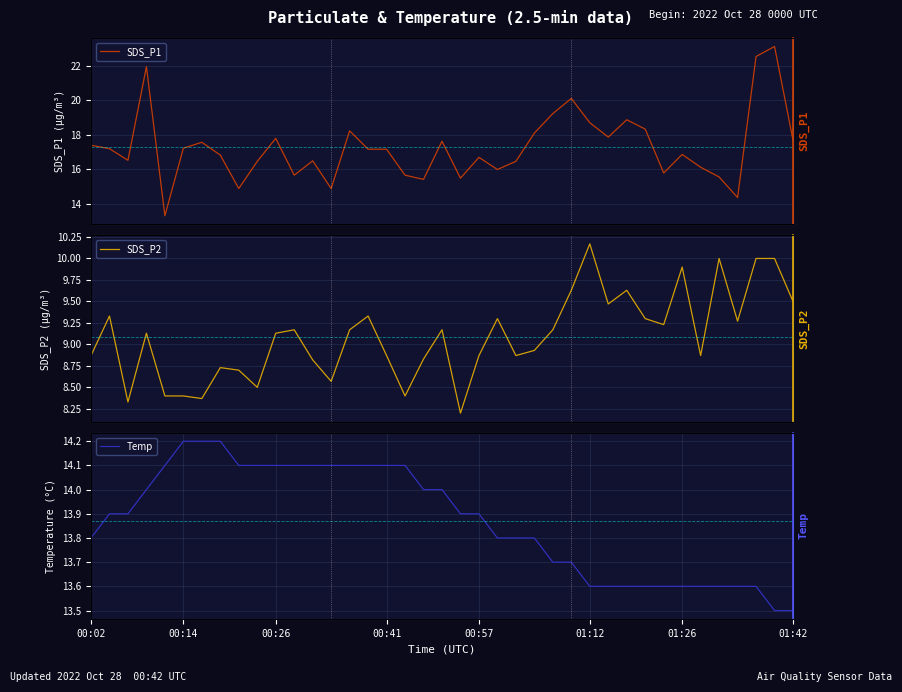

Between 22 and 23, which is larger?

23